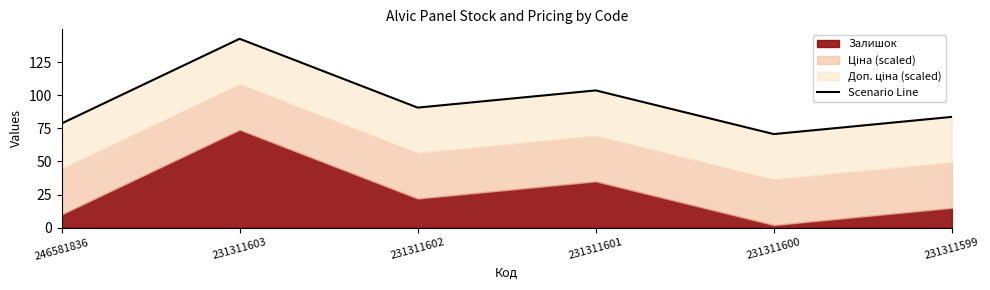

Reading left to right, what are all the values shown in this chart?

246581836=78.7	231311603=142.7	231311602=90.7	231311601=103.7	231311600=70.7	231311599=83.7